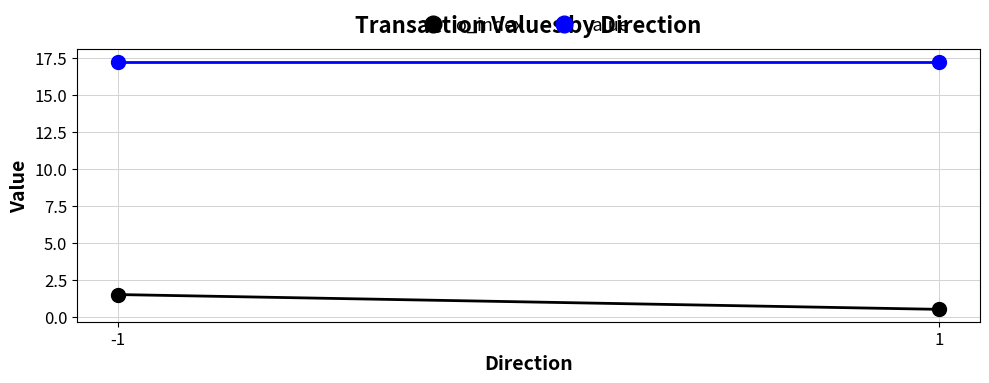

Is it true that value equals 24.0 at -1?

False